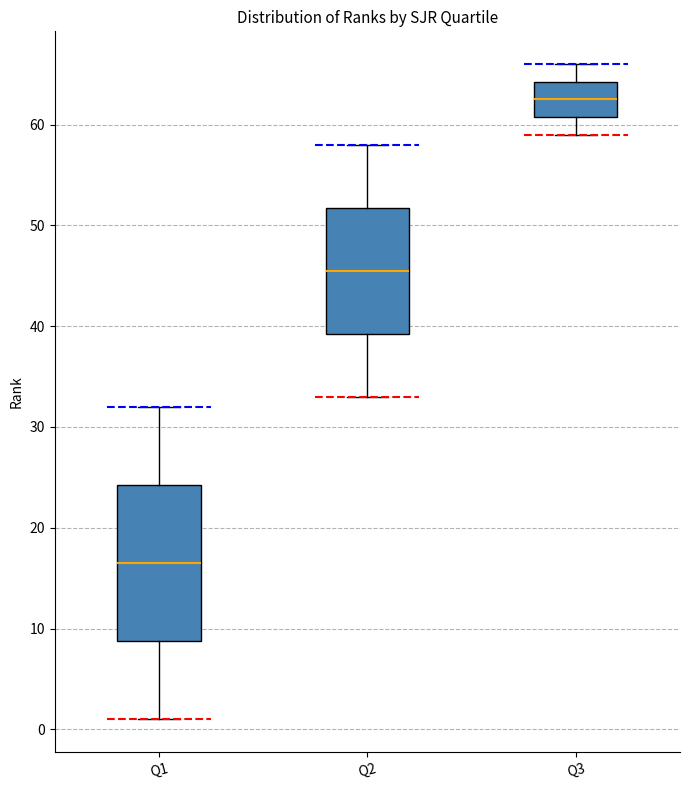

Comparing the boxes themselves (not the whiskers), which one is the tallest?

Q1